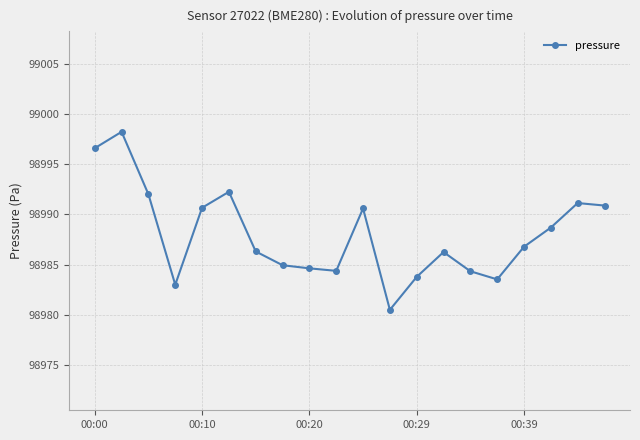

What is the value of the 13th point from the left?

98983.8